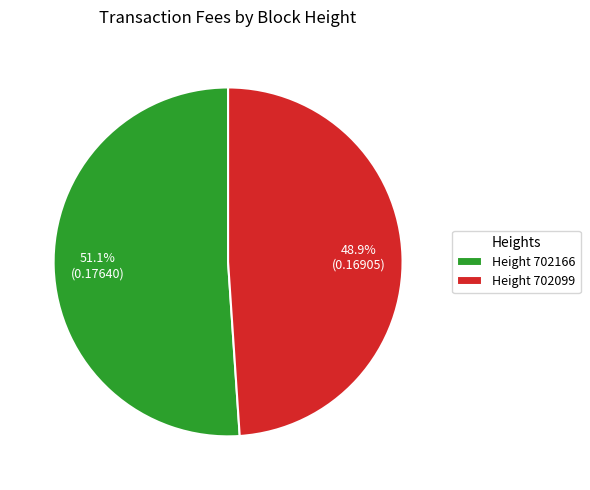

Combined, do Height 702166 and Height 702099 account for over 50%?

Yes